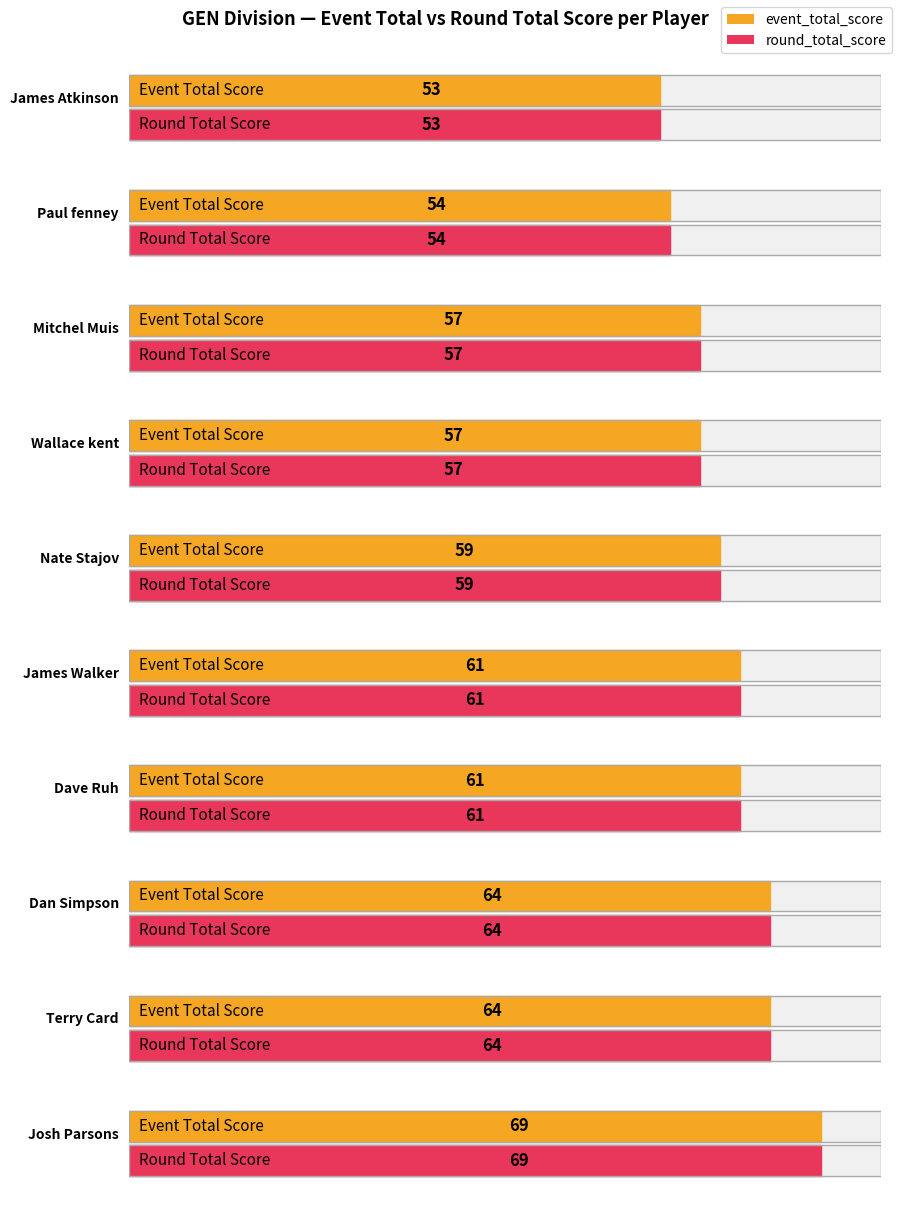

Which series has the largest range (max minus min)?

event_total_score